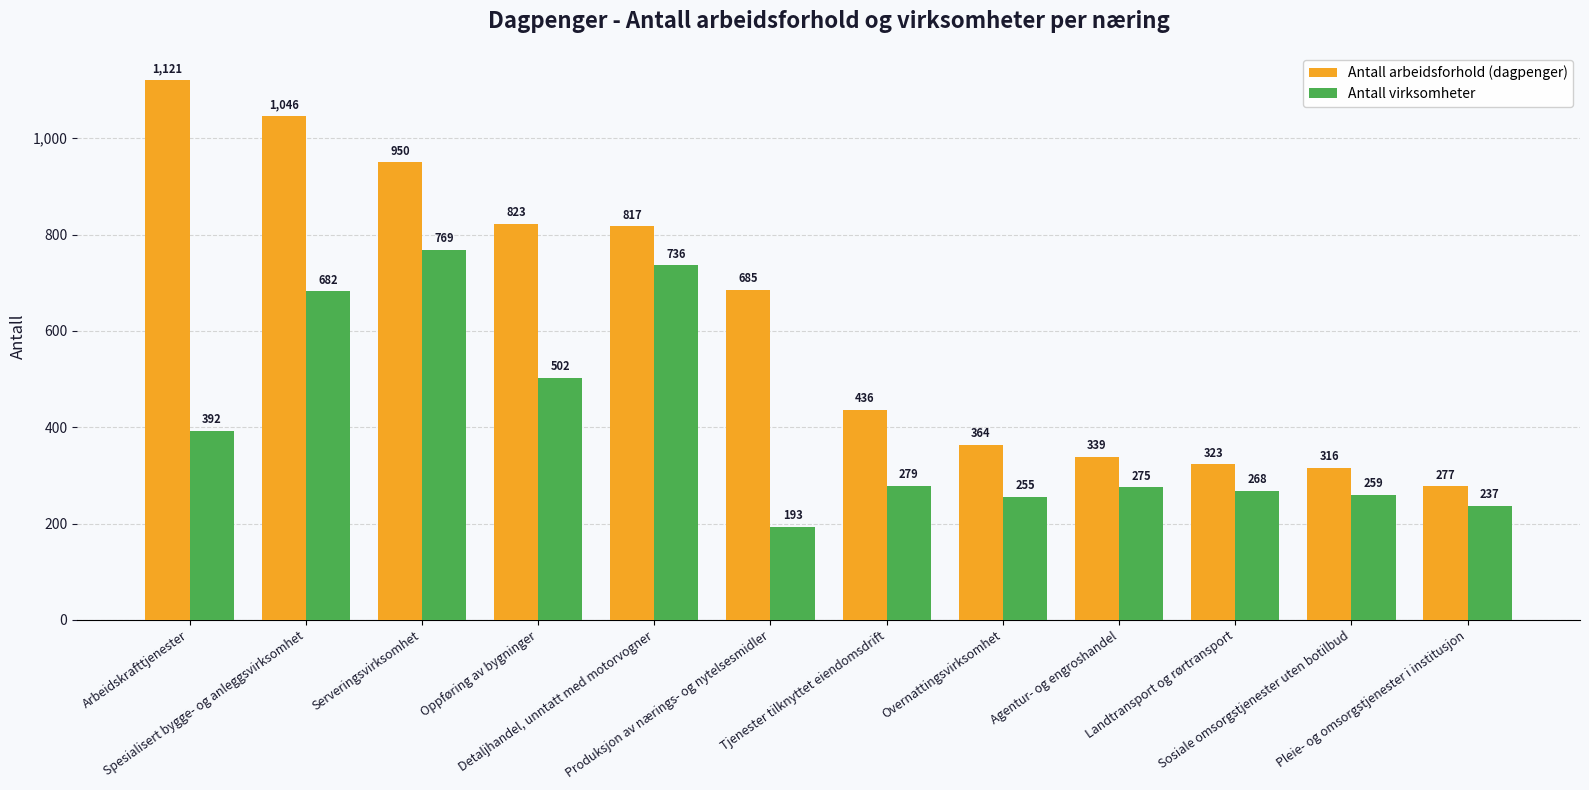

The value of Antall virksomheter at Detaljhandel, unntatt med motorvogner is 736. True or false?

True